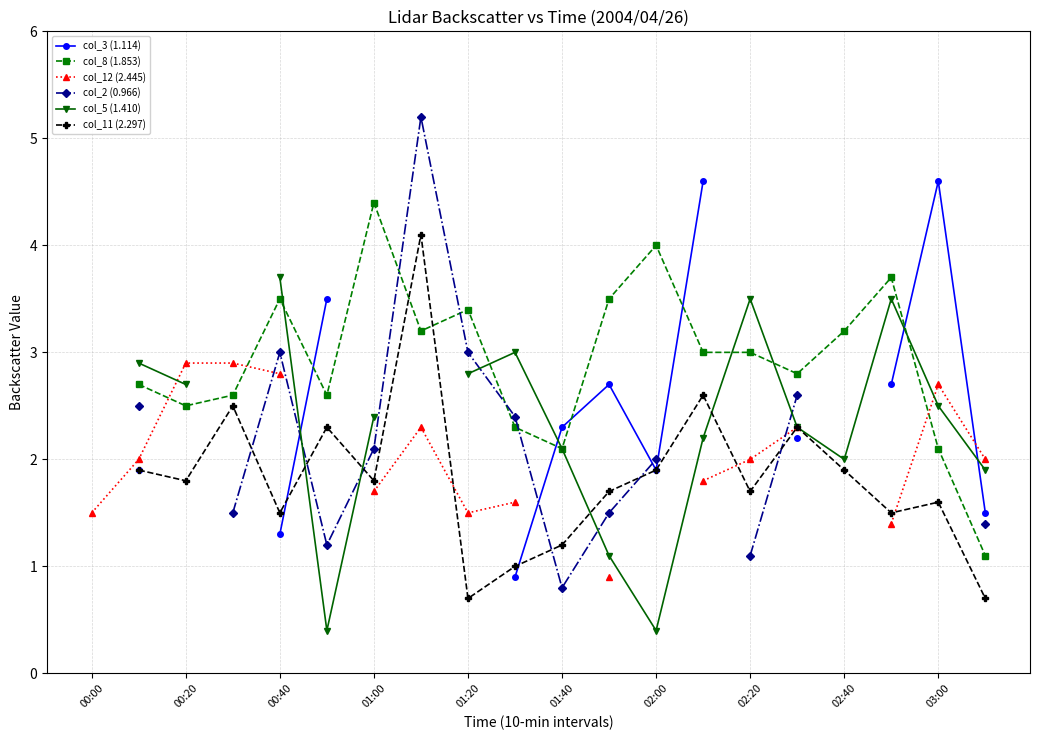

How many lines are shown in the chart?

6